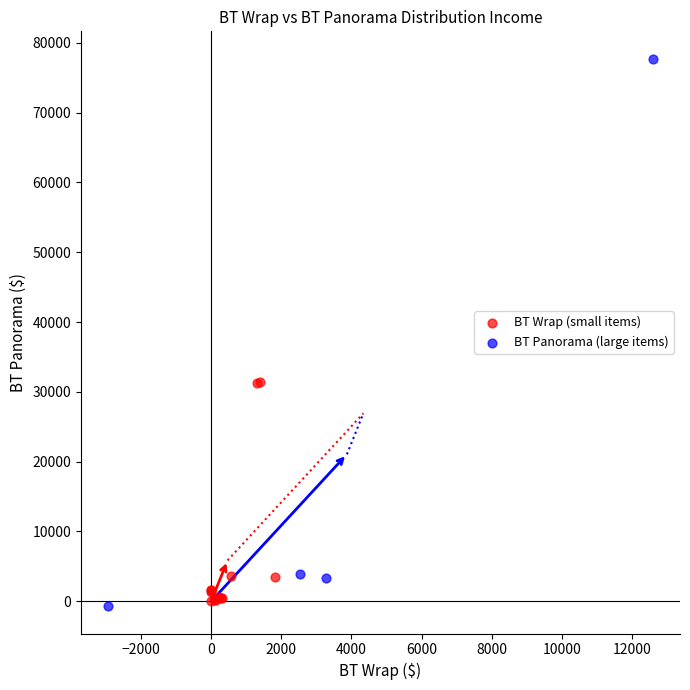

Which series contains the highest Y value?

BT Panorama (large items)